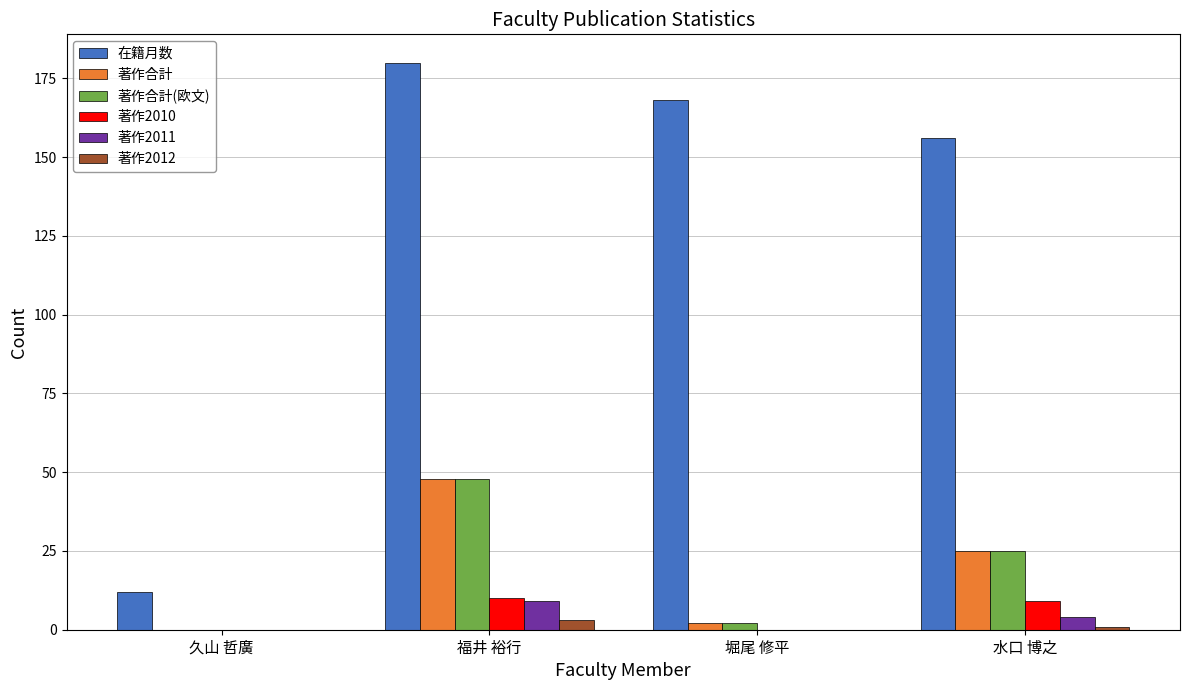

Which series has the largest total across all categories?

在籍月数